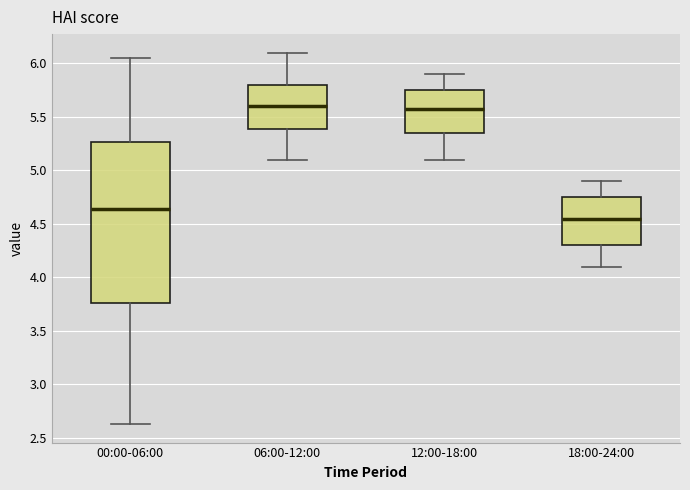

Where is the lower edge of the box for 18:00-24:00 on the y-axis? The values are not printed on the chart, so give them approximately, as read against the axis.

4.30